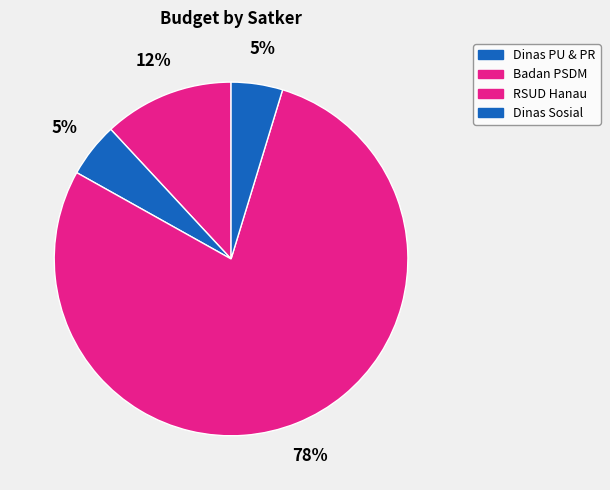

How many segments does this pie chart have?

4